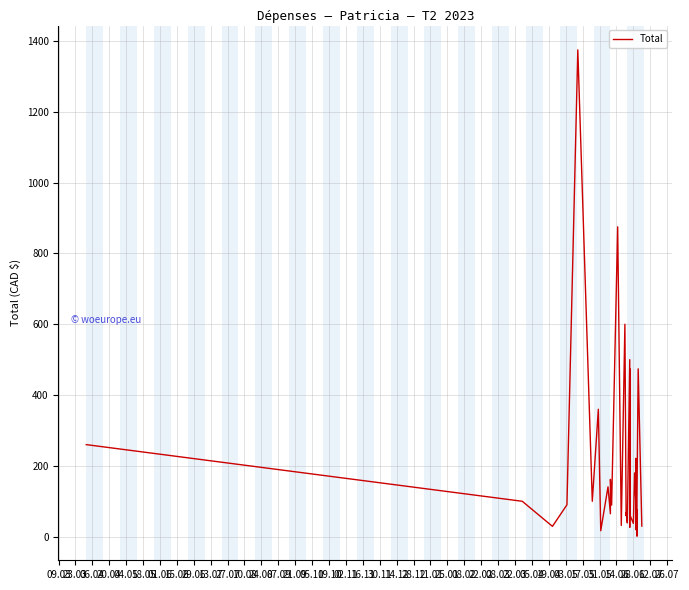

What is the label of the 33rd point from the left?

31.05